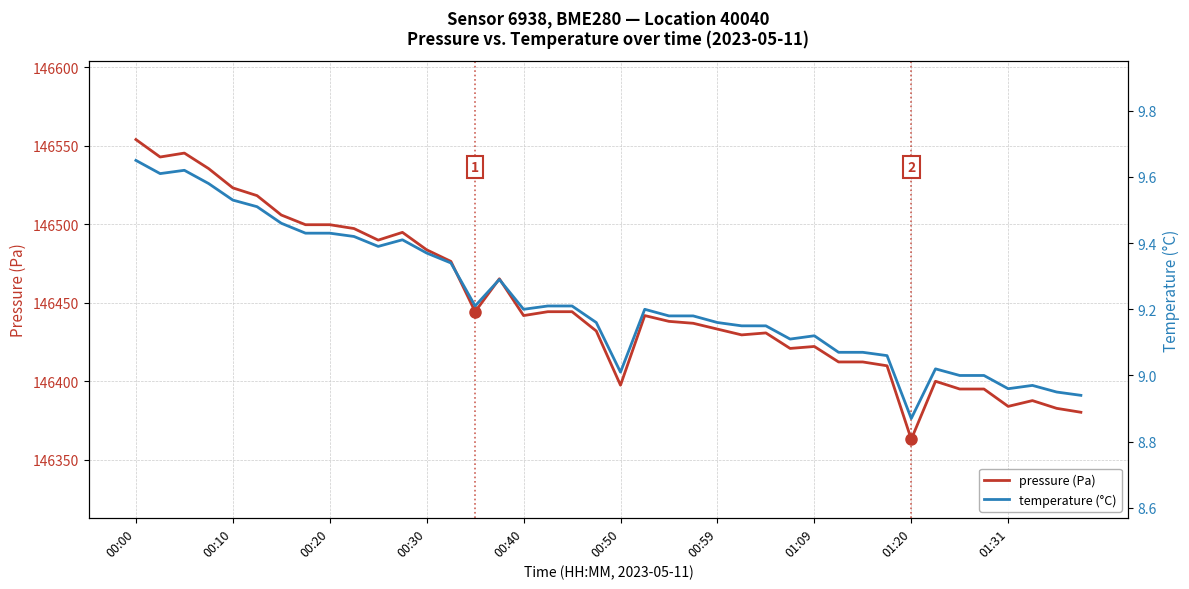

Is it true that pressure (Pa) equals 146476.3 at 13?

True